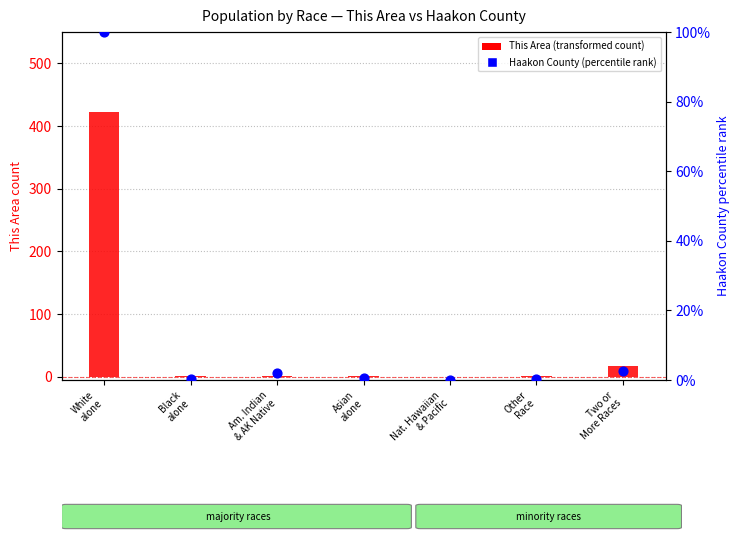

Which series has the largest total across all categories?

This Area (count)